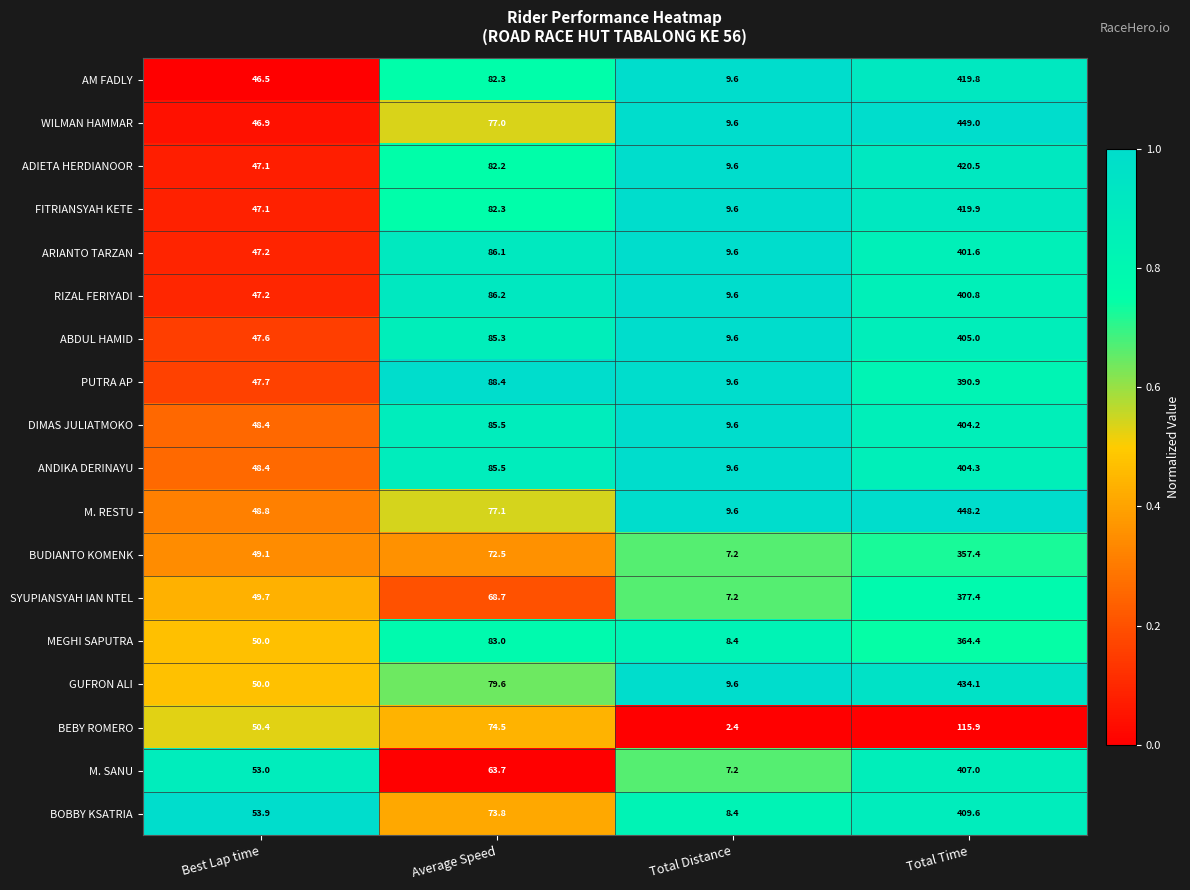

What is the sum of the M. RESTU values at Average Speed and Total Time?

525.3